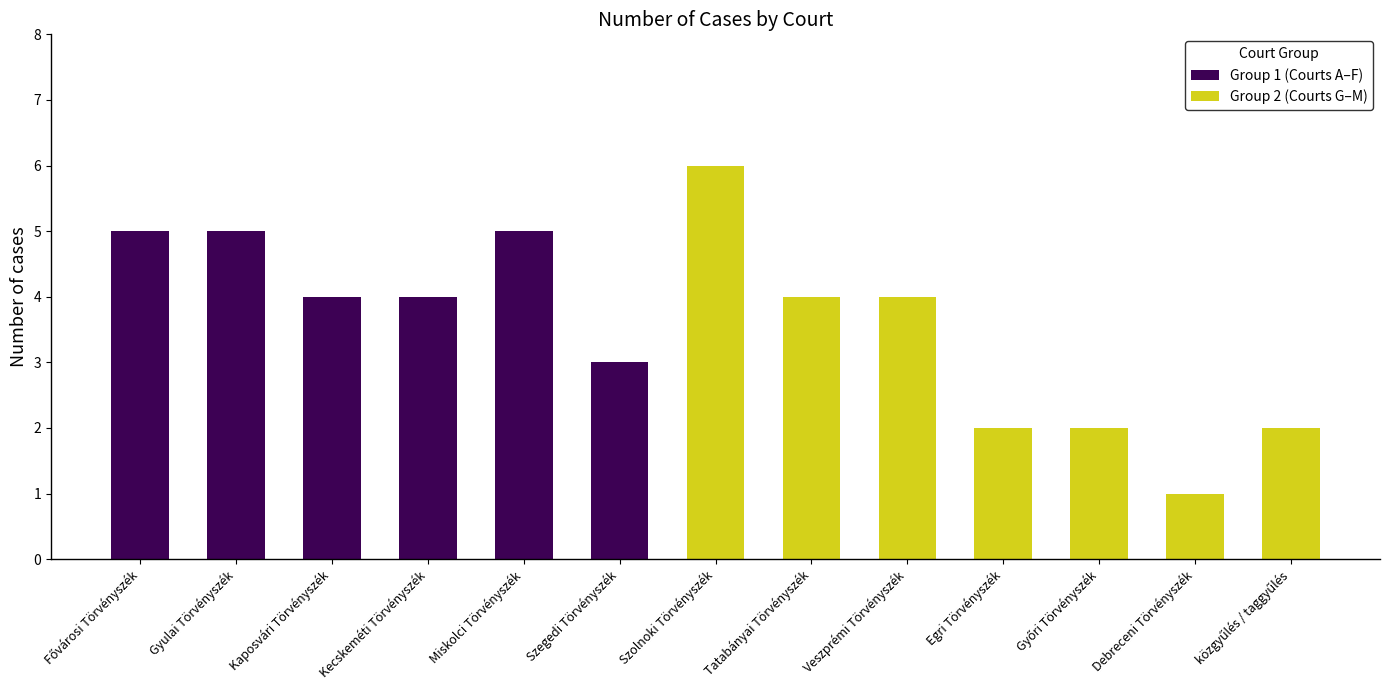

Reading left to right, extract all data points from this chart.

Fővárosi Törvényszék=5	Gyulai Törvényszék=5	Kaposvári Törvényszék=4	Kecskeméti Törvényszék=4	Miskolci Törvényszék=5	Szegedi Törvényszék=3	Szolnoki Törvényszék=6	Tatabányai Törvényszék=4	Veszprémi Törvényszék=4	Egri Törvényszék=2	Győri Törvényszék=2	Debreceni Törvényszék=1	közgyűlés / taggyűlés=2